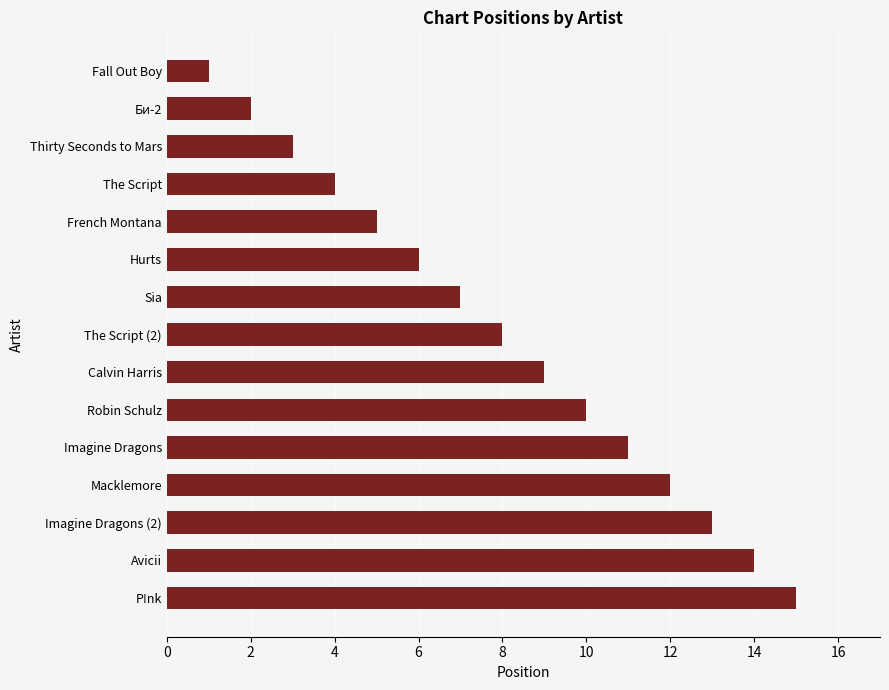

What is the smallest value displayed?

1